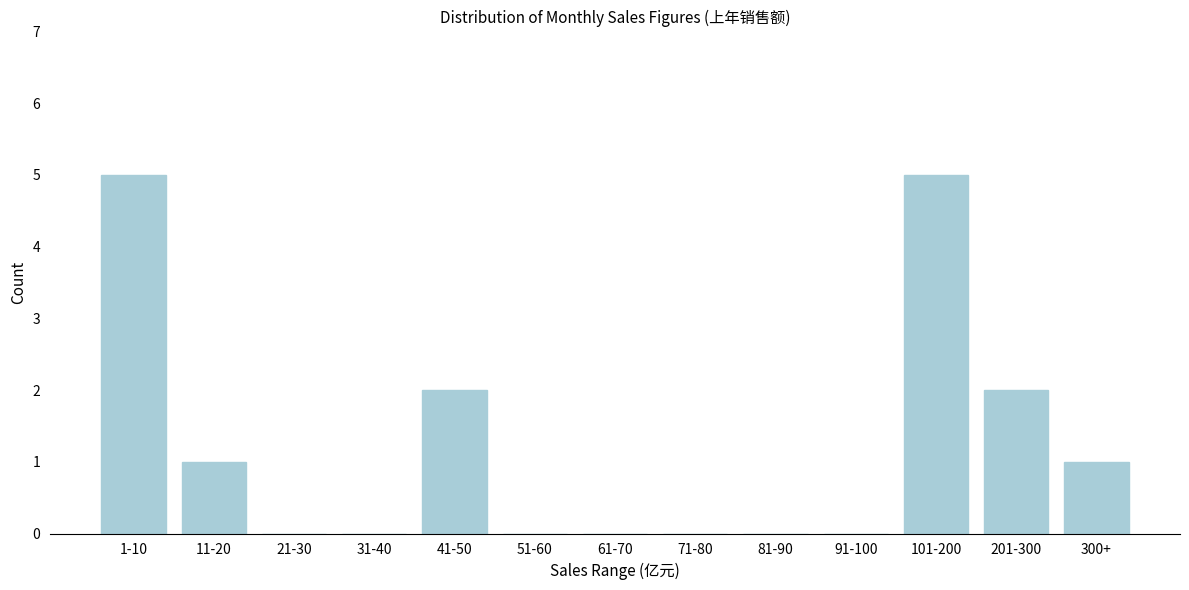

Reading left to right, list all the values displayed in this chart.

1-10=5	11-20=1	21-30=0	31-40=0	41-50=2	51-60=0	61-70=0	71-80=0	81-90=0	91-100=0	101-200=5	201-300=2	300+=1